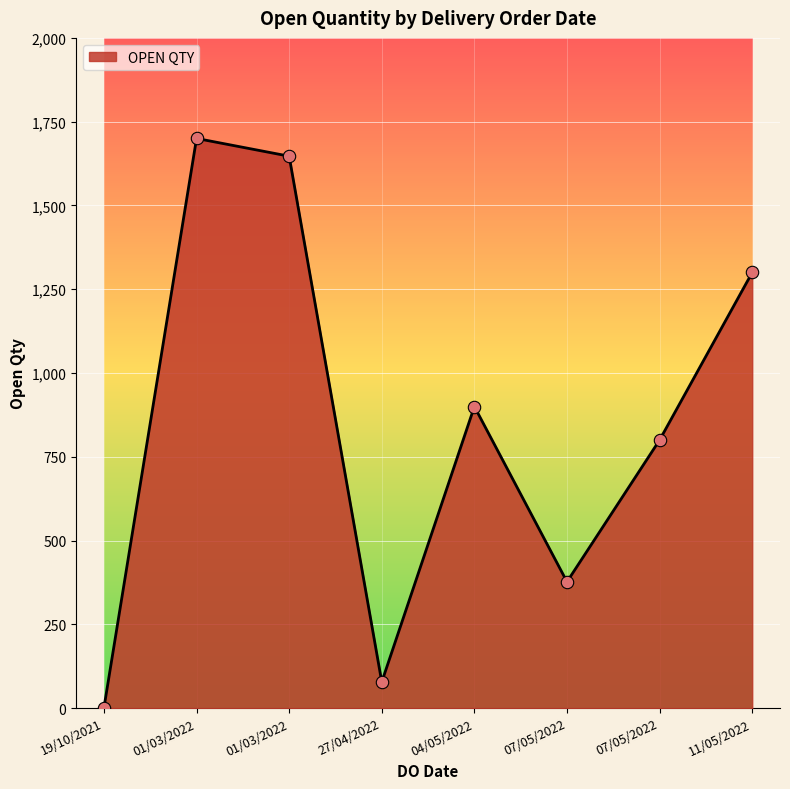

Approximately how many times larger is the value at 27/04/2022 compared to 04/05/2022?

0.1